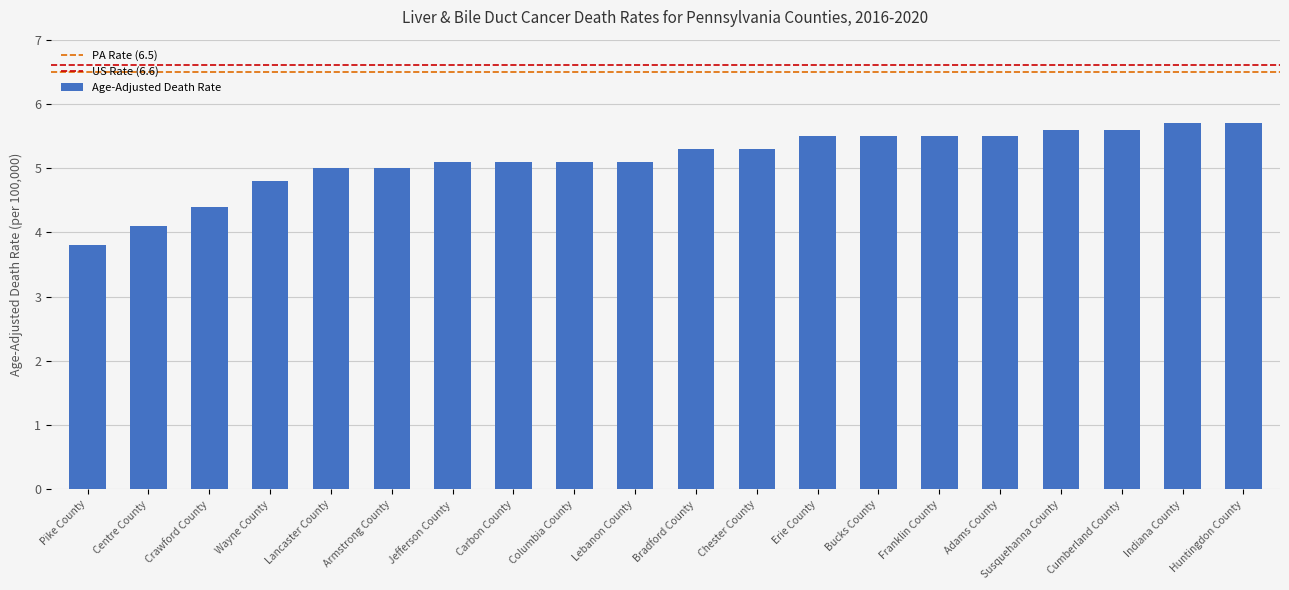

What is the difference between the maximum and minimum values?

1.9